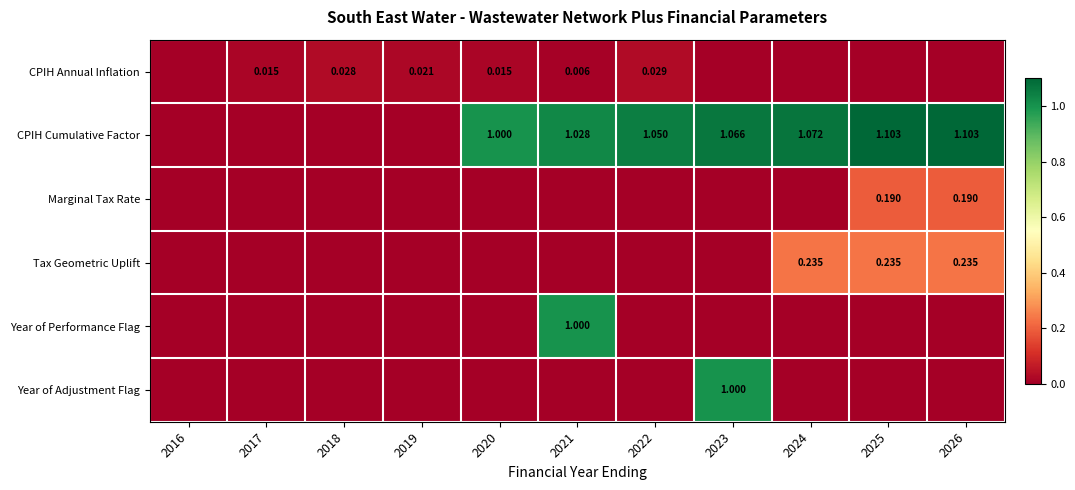

Is it true that Year of Performance Flag equals 0.0 at 2022?

True